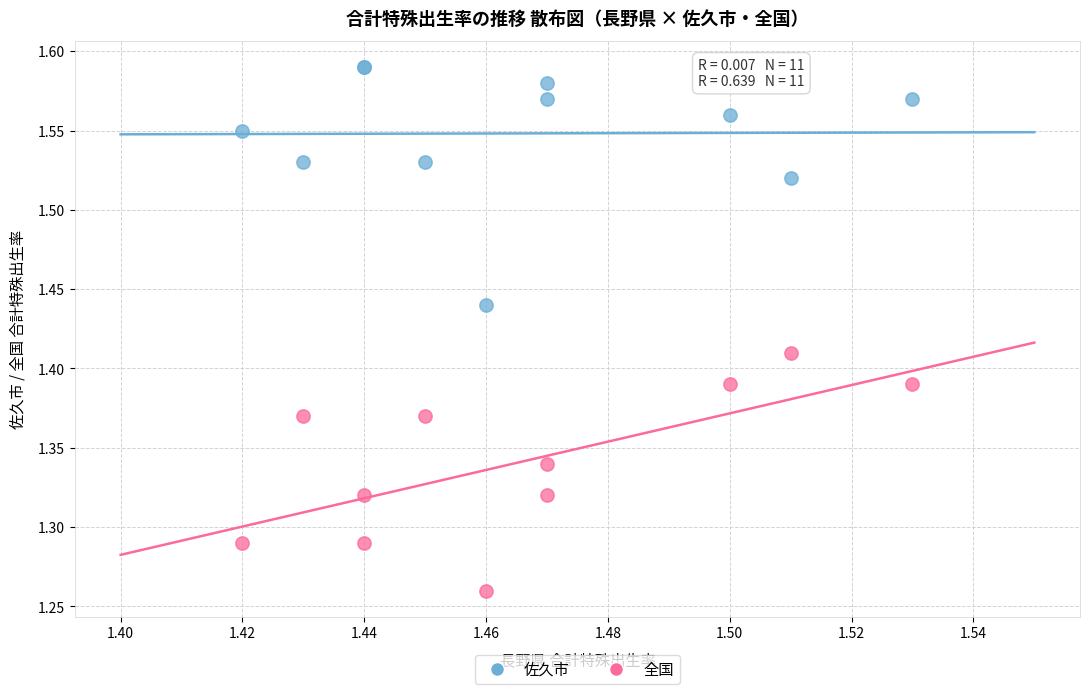

Which series contains the highest Y value?

佐久市